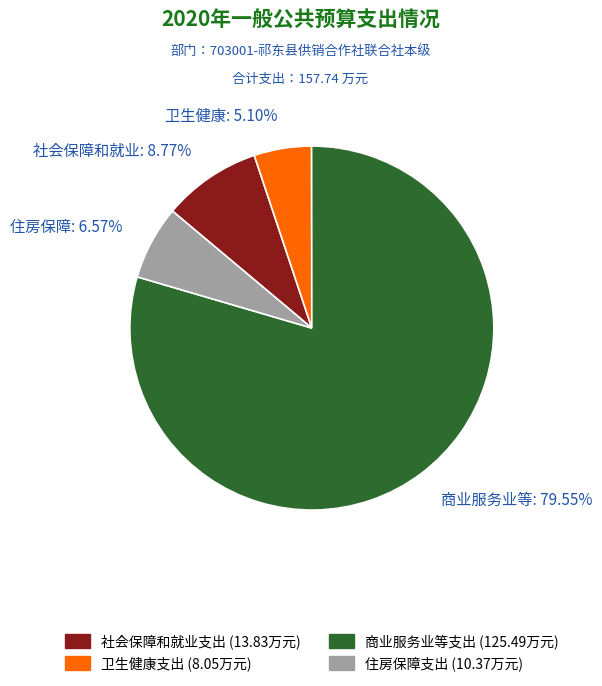

Which category accounts for the majority?

商业服务业等支出